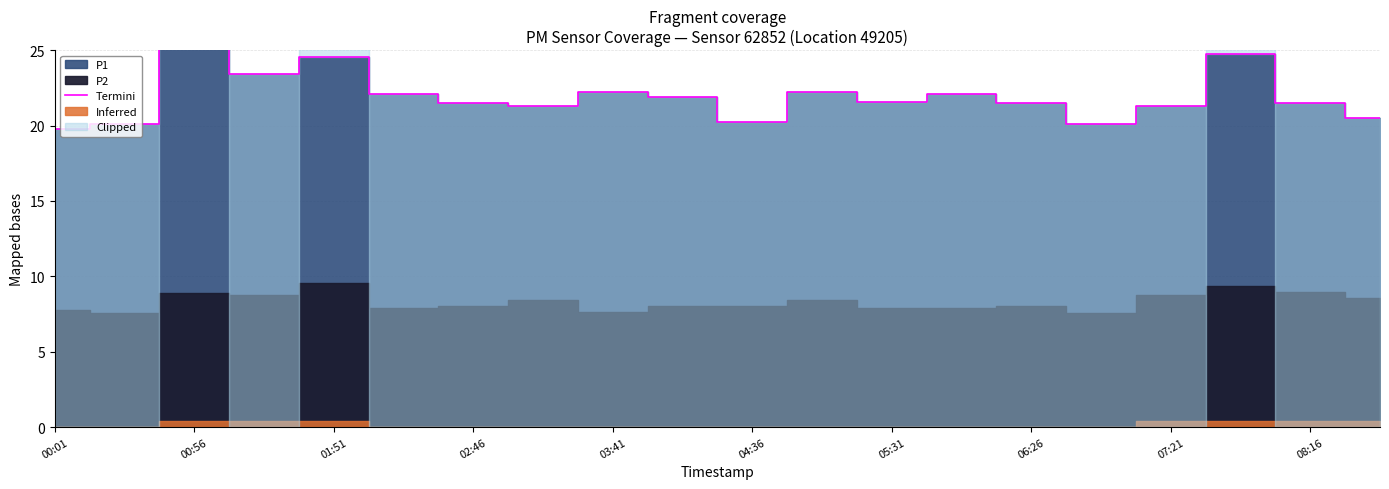

What is the label of the 8th point from the left?

06:26